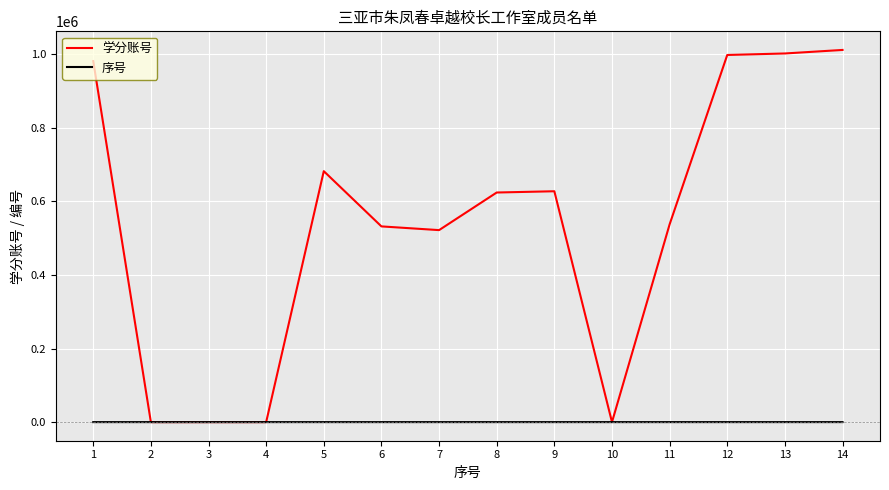

Which series ends up on top after the final intersection of 序号 and 学分账号?

学分账号